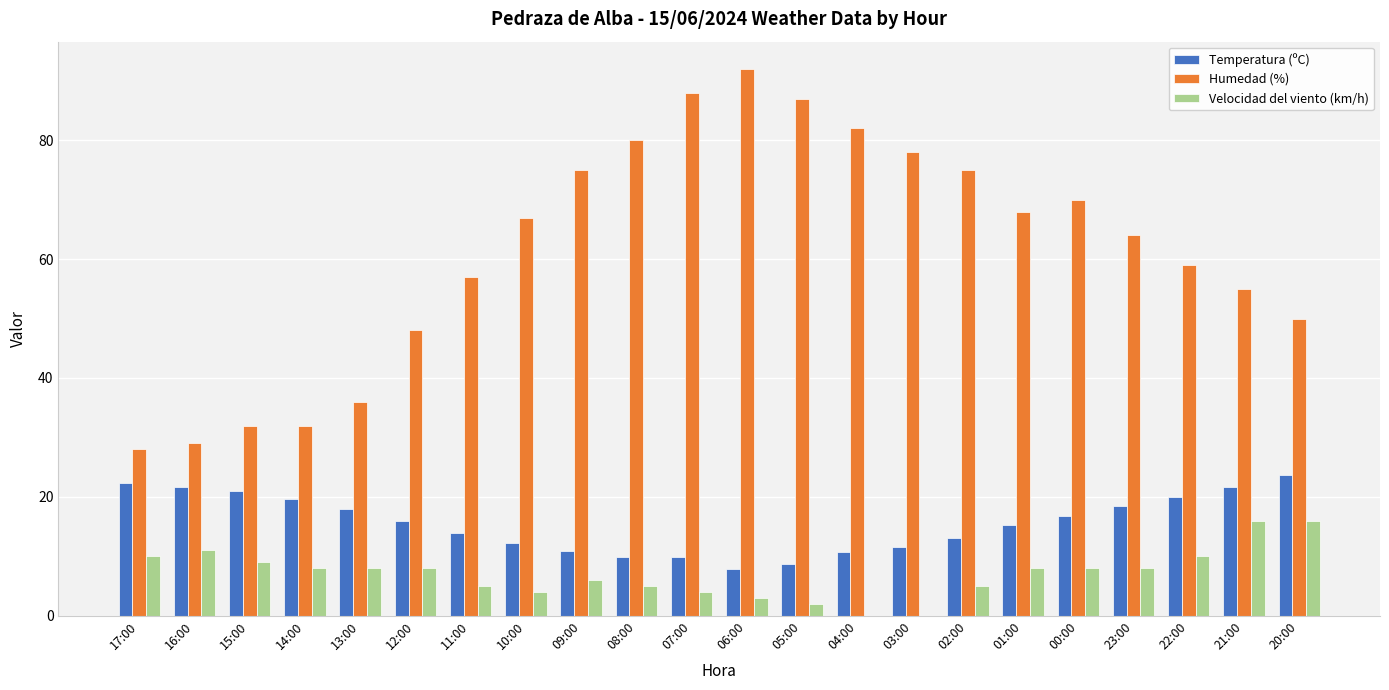

How many series are shown in this chart?

3